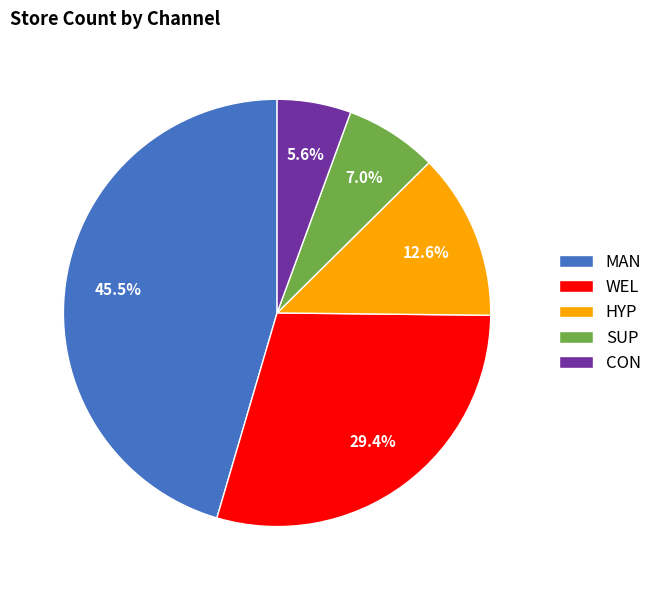

Do SUP and MAN together represent more than half of the pie?

Yes